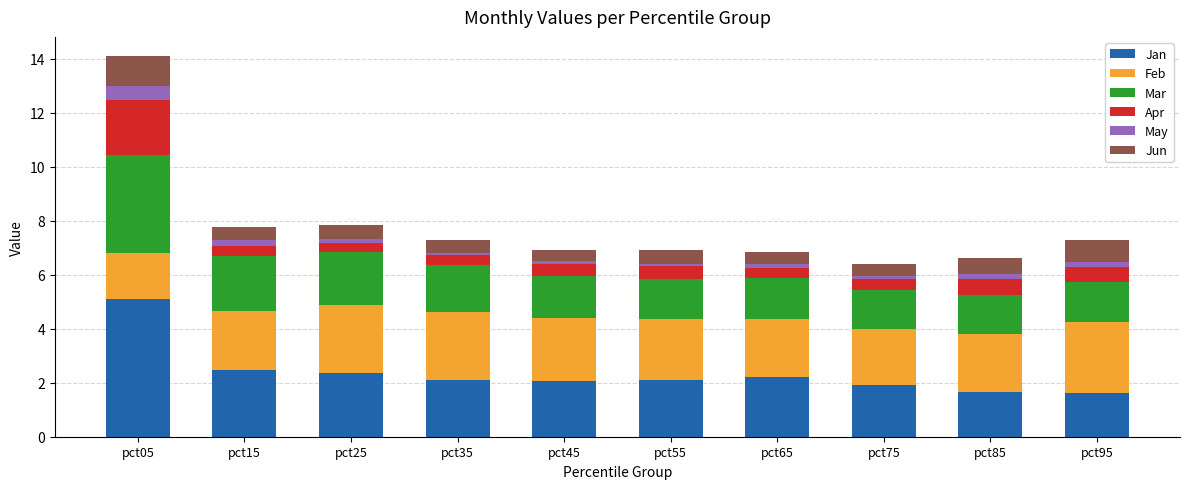

Which category has the highest value in the Jan series?

pct05